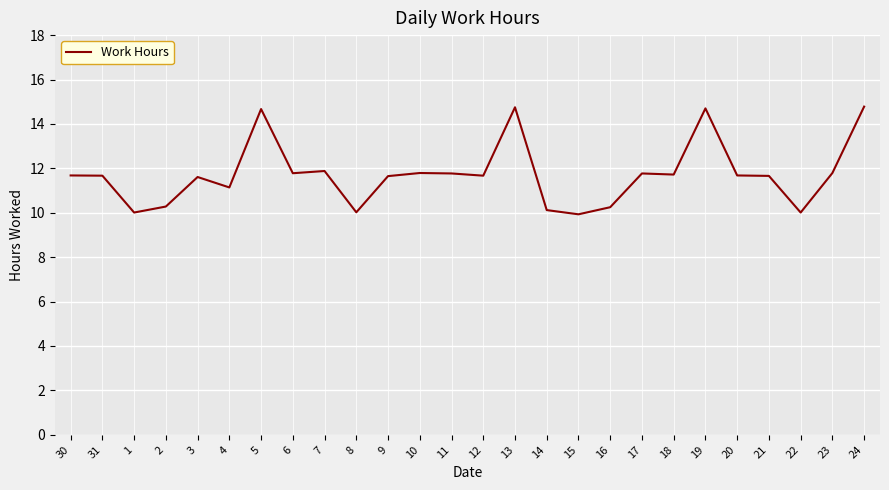

What position from the right is 18?

7